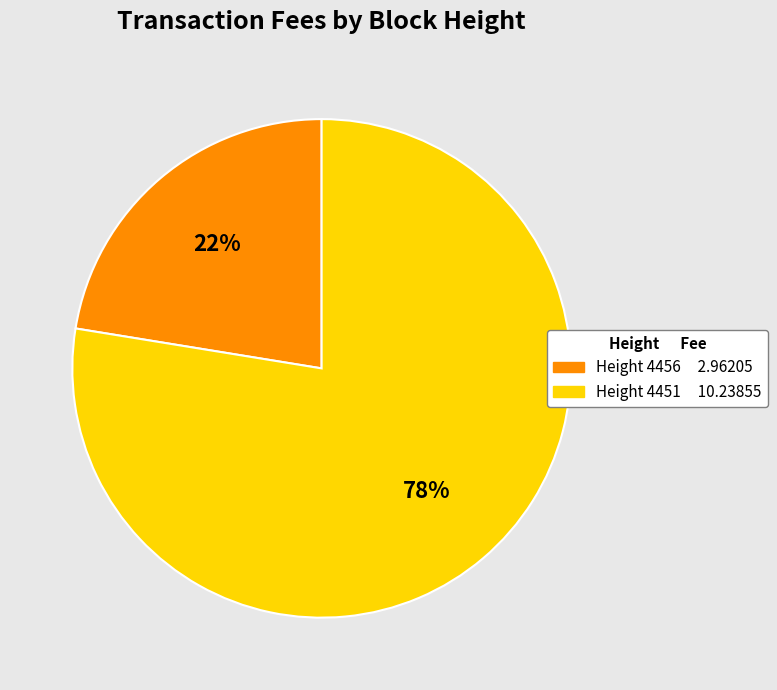

To the nearest percent, what is the average slice percentage?

50%